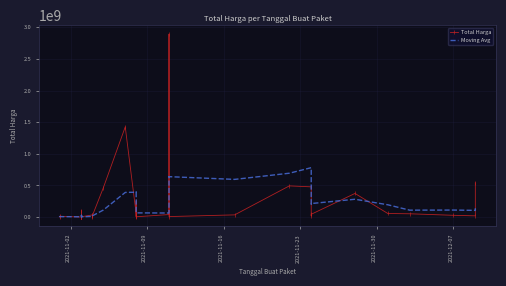

What is the sum of all Moving Avg values?

7064415718.5